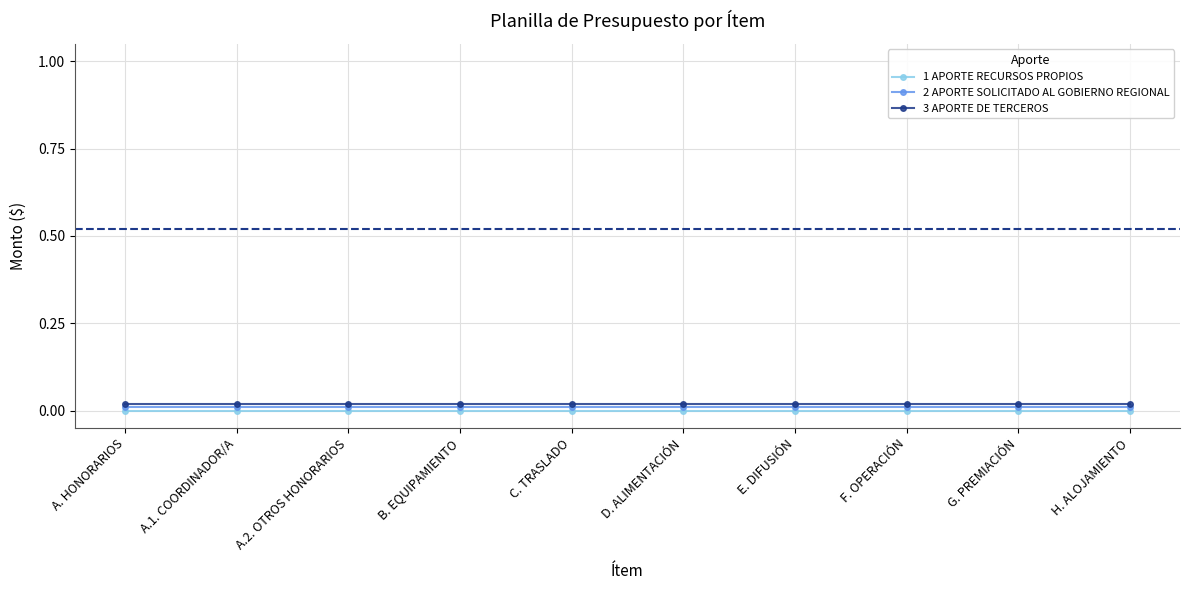

Is the value of 3 APORTE DE TERCEROS at E. DIFUSIÓN greater than the value of 2 APORTE SOLICITADO AL GOBIERNO REGIONAL at B. EQUIPAMIENTO?

Yes